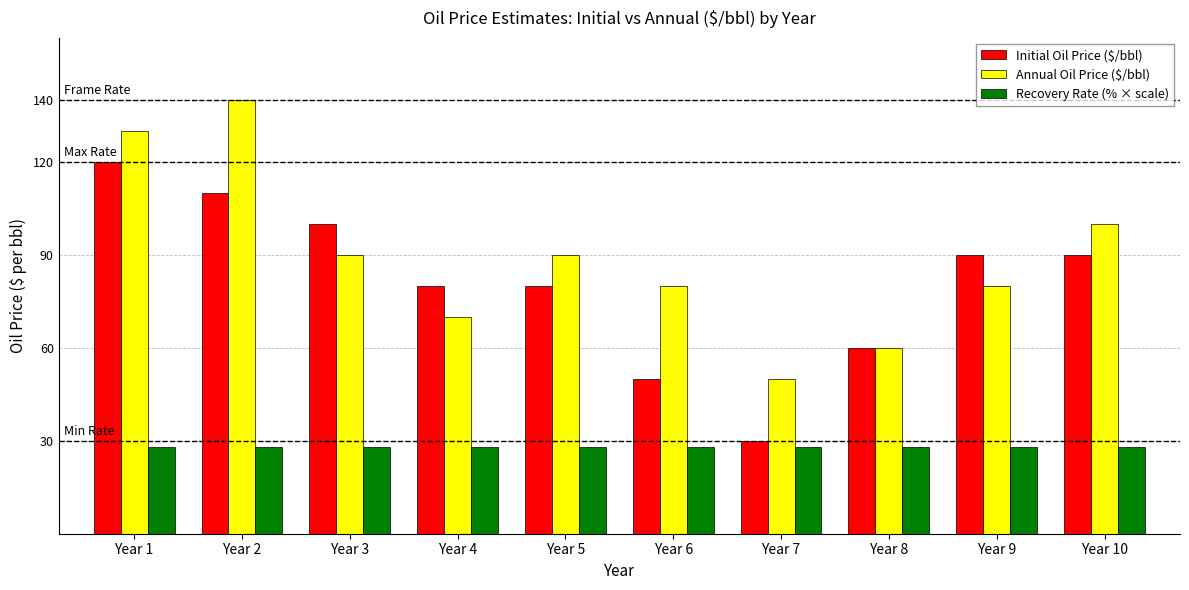

Rank the series by their maximum value, from highest to lowest.

Annual Oil Price ($/bbl), Initial Oil Price ($/bbl), Recovery Rate (% × scale)